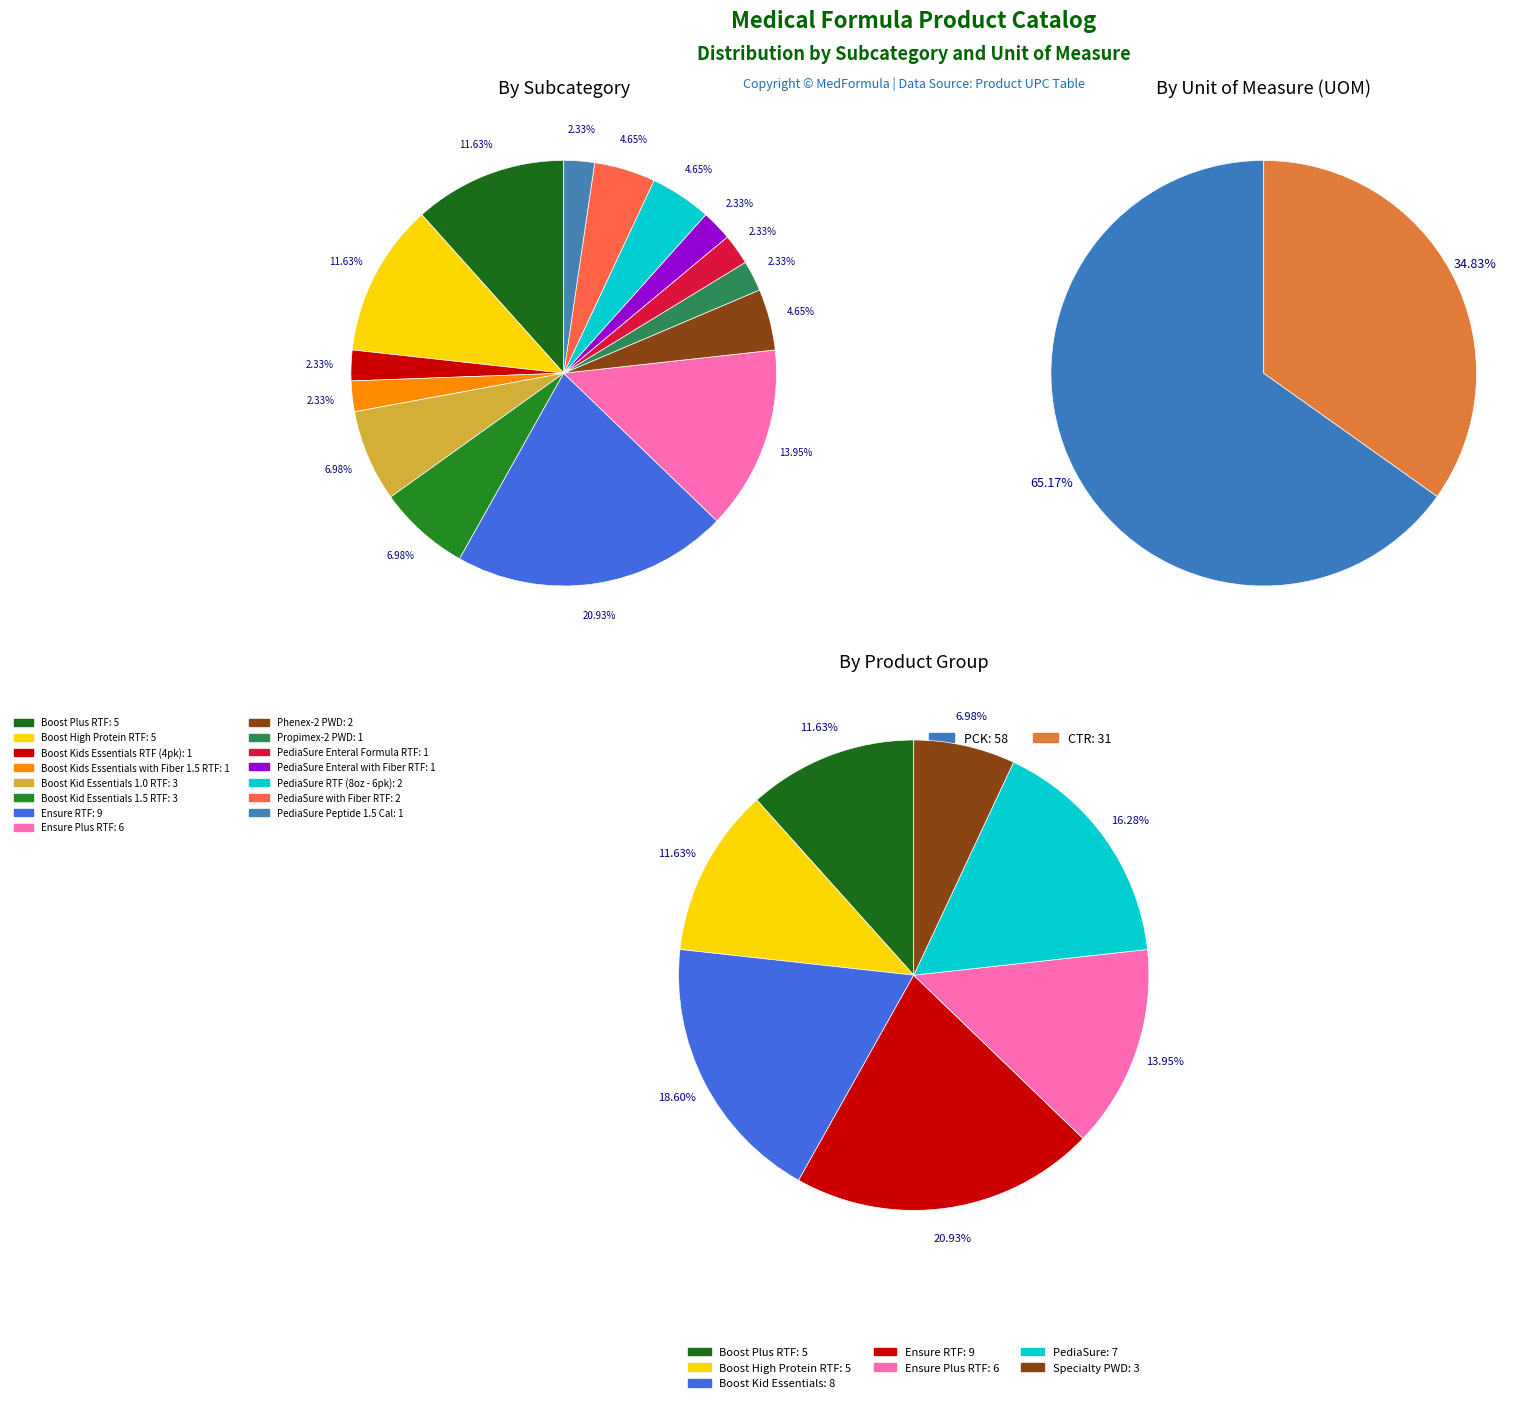

To the nearest percent, what is the difference between the largest and smallest slice percentages?

19%